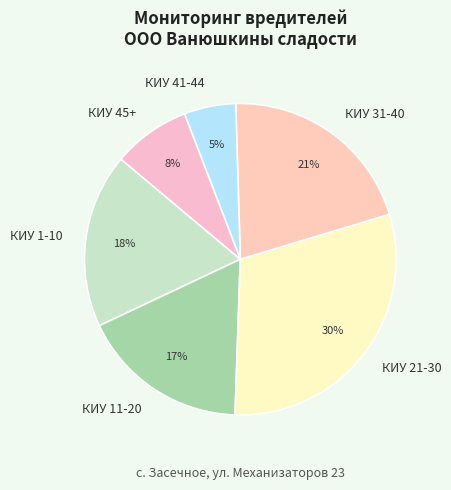

Is it true that КИУ 31-40 is 10% of the pie?

False